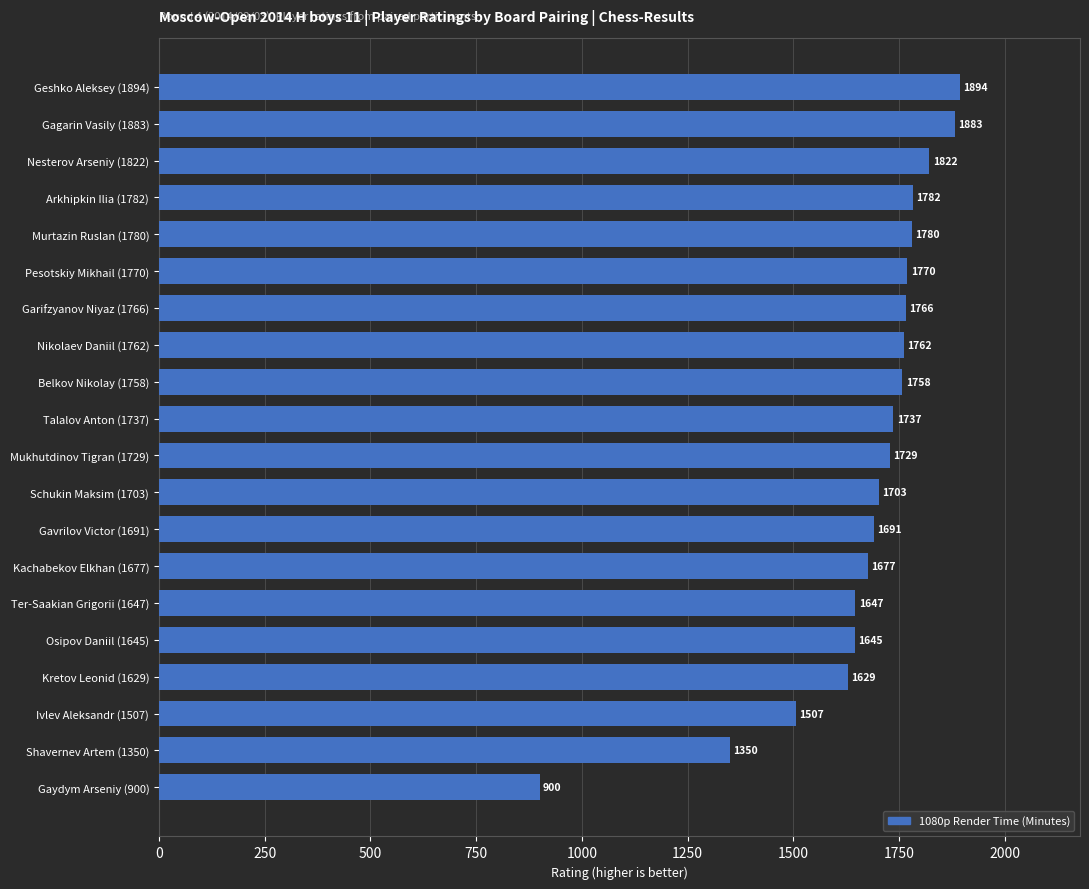

At which label is the value closest to 1397?

Shavernev Artem (1350)